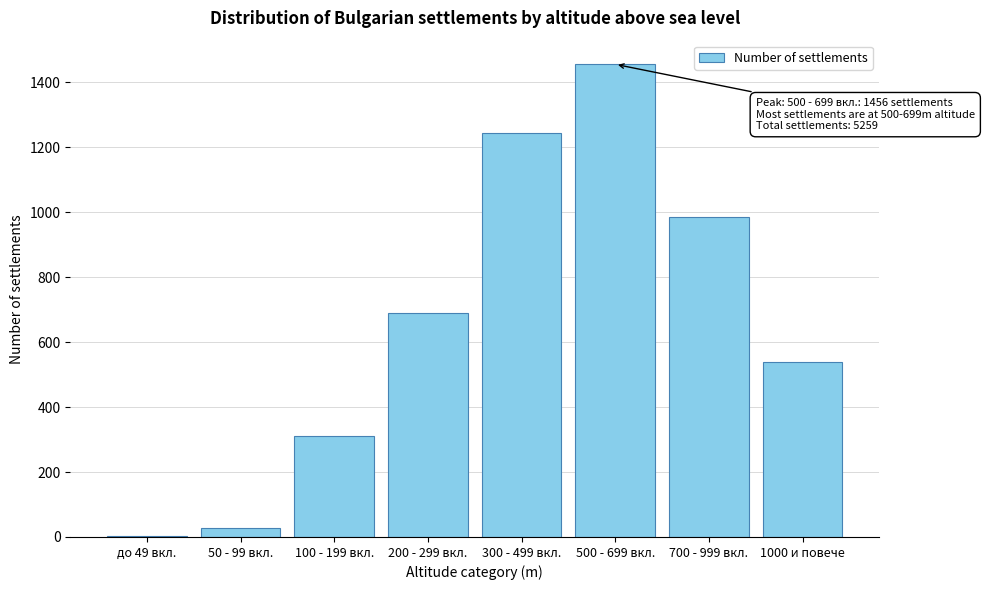

Reading right to left, transcribe all the data shown in this chart.

1000 и повече=539	700 - 999 вкл.=987	500 - 699 вкл.=1456	300 - 499 вкл.=1245	200 - 299 вкл.=689	100 - 199 вкл.=312	50 - 99 вкл.=28	до 49 вкл.=3